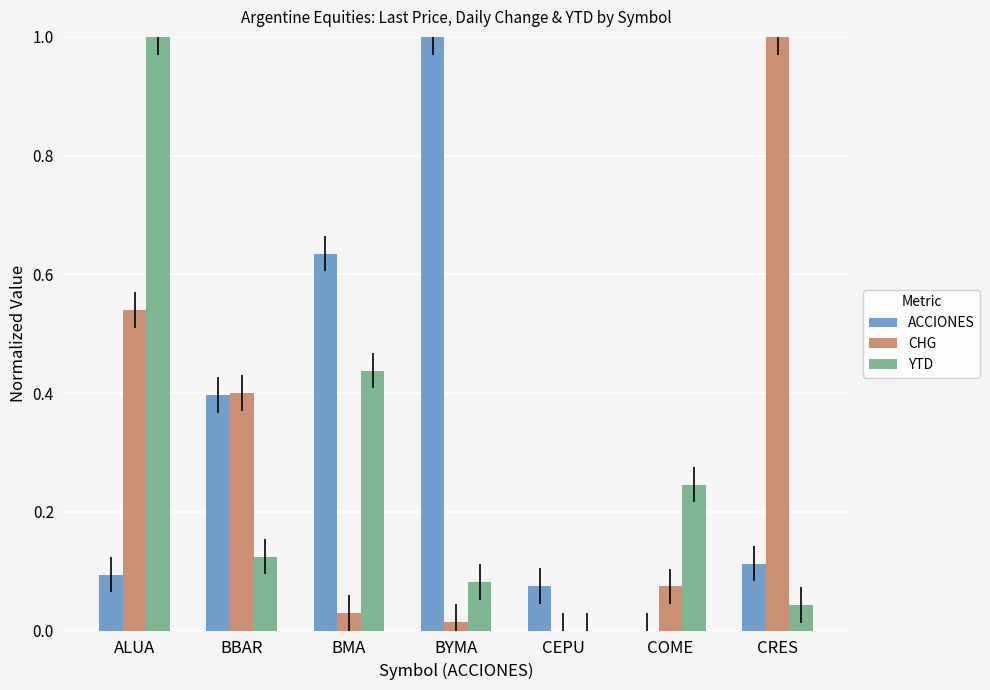

Between BBAR and COME, which series saw the biggest shift?

ACCIONES